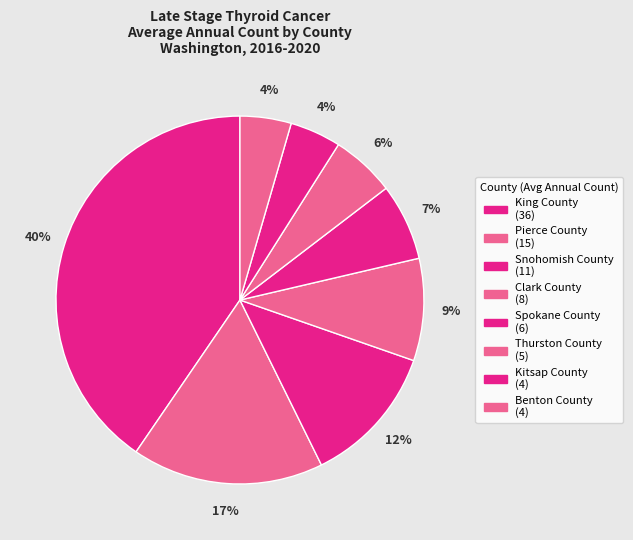

How many slices are in this pie chart?

8